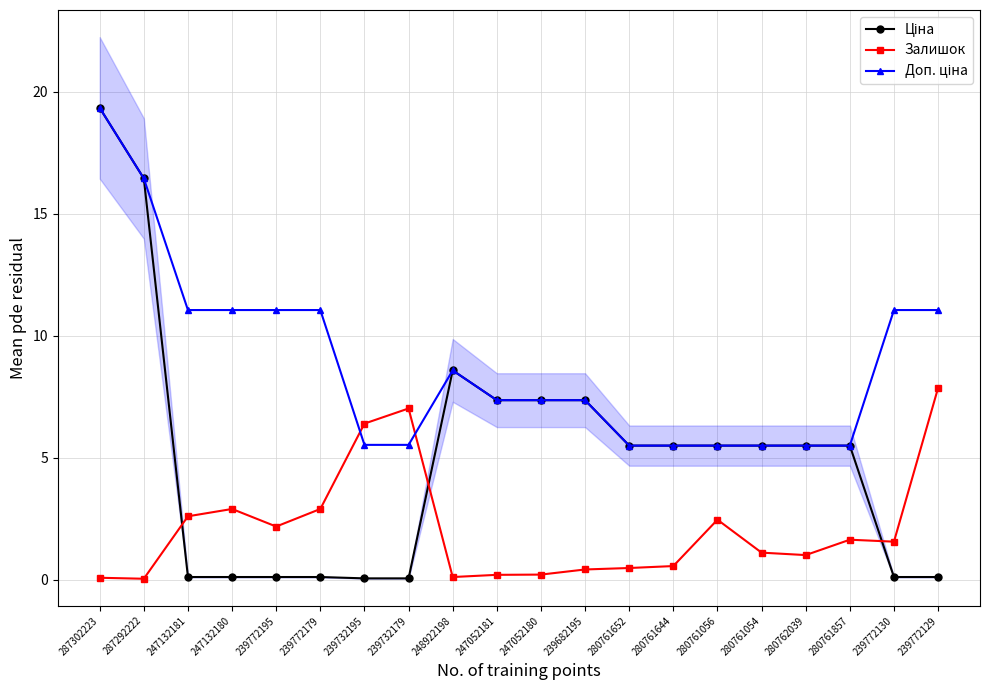

How many intersections are there between Залишок and Доп. ціна?

2